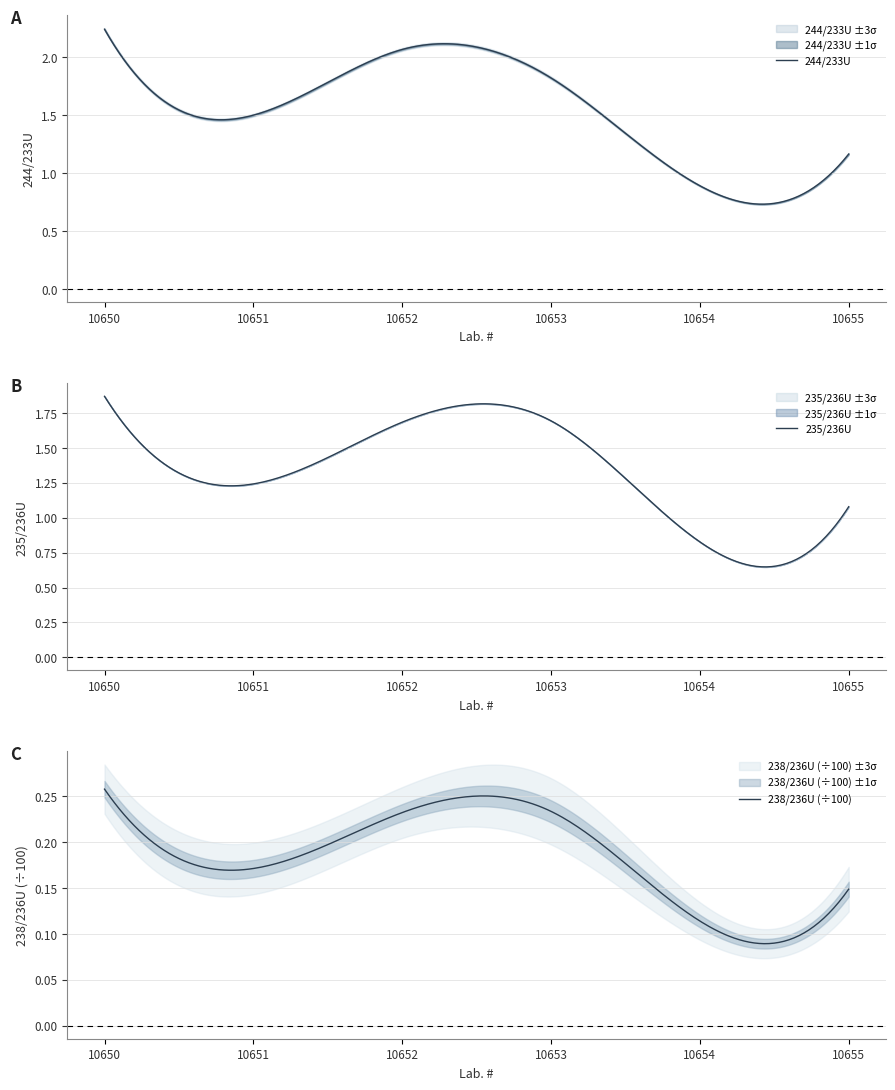

Where is the first local minimum for 244/233U?

10651